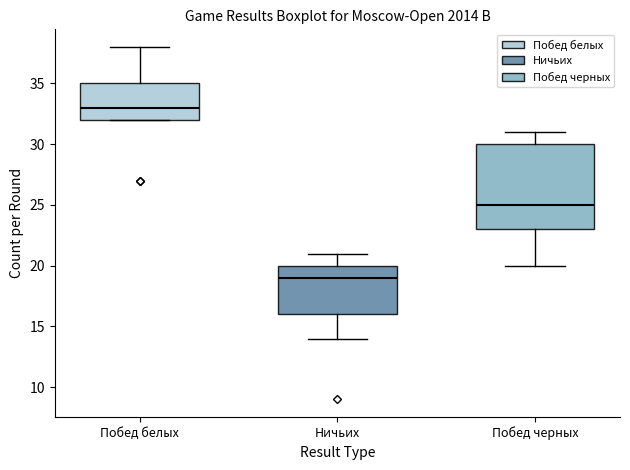

Reading left to right, read every box against the y-axis: the position of its median line, the range the box covers, and the ends of its whiskers. The values are not printed on the chart, so give them approximately, as read against the axis.

Побед белых: median 33, box 32 to 35, whiskers 32 to 38
Ничьих: median 19, box 16 to 20, whiskers 14 to 21
Побед черных: median 25, box 23 to 30, whiskers 20 to 31